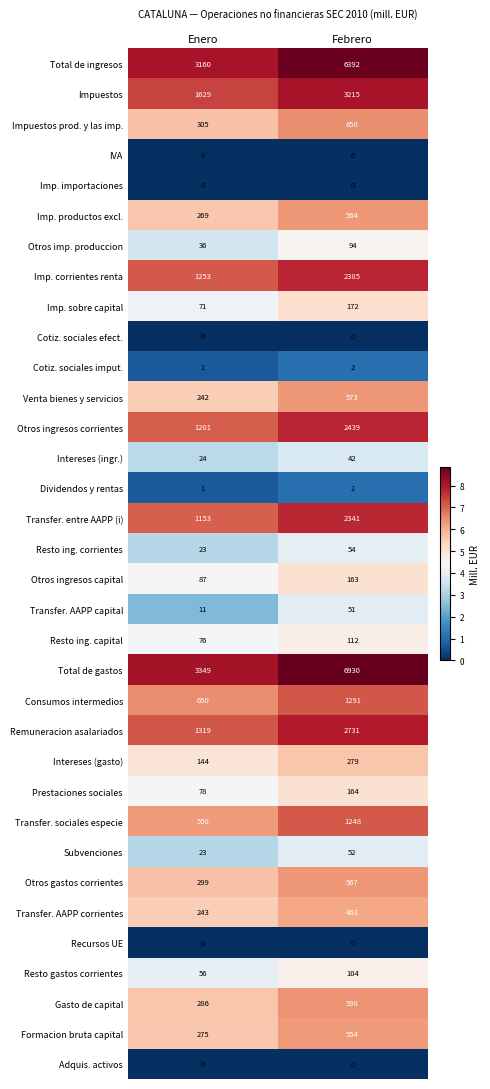

What is the spread (max minus min) of values at Febrero?

6930